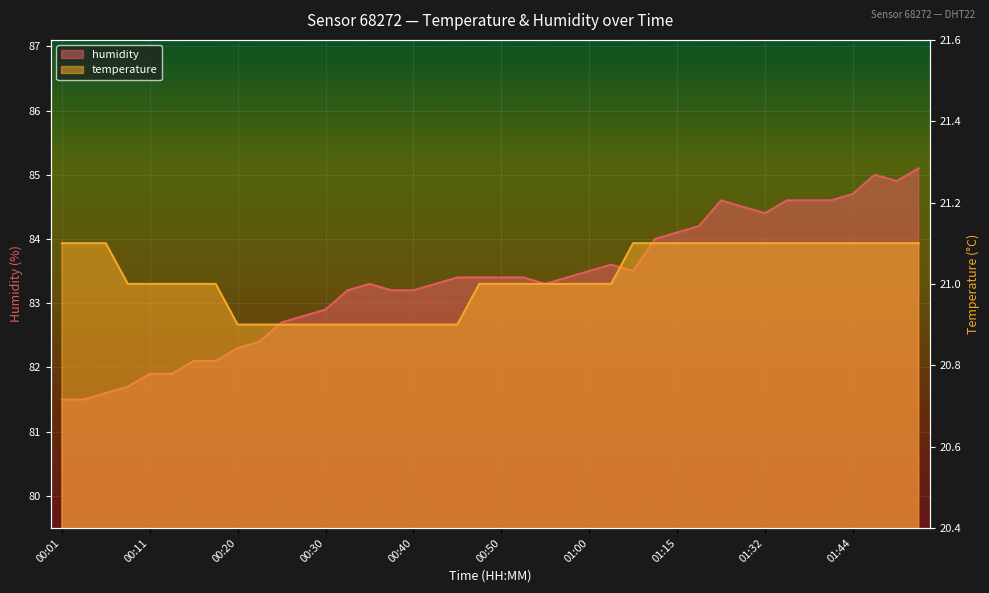

Is it true that humidity equals 31.5 at 00:33?

False